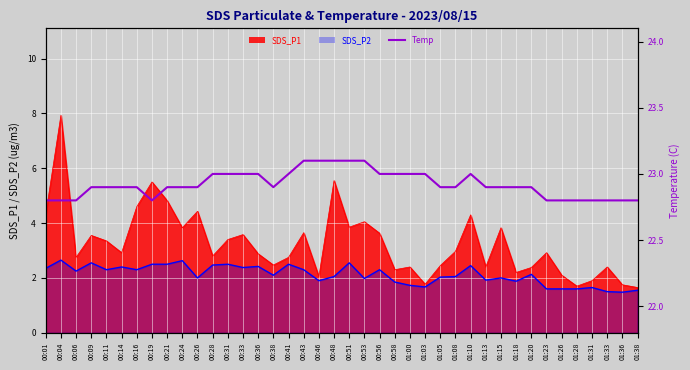

What is the average value?

22.9